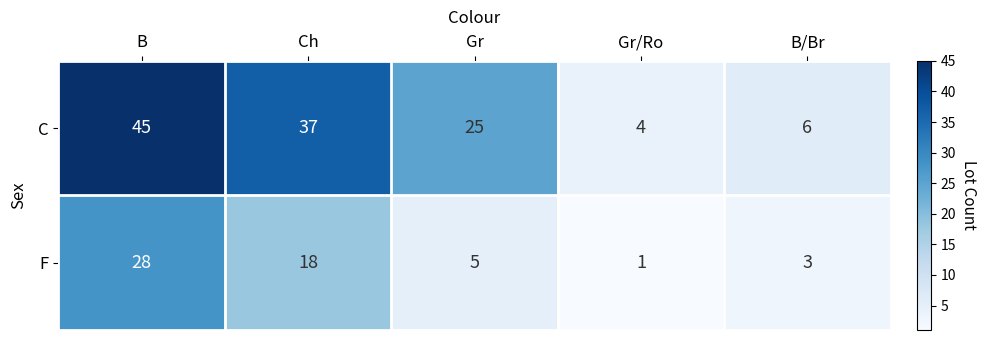

At how many categories does at least one series exceed 32?

2